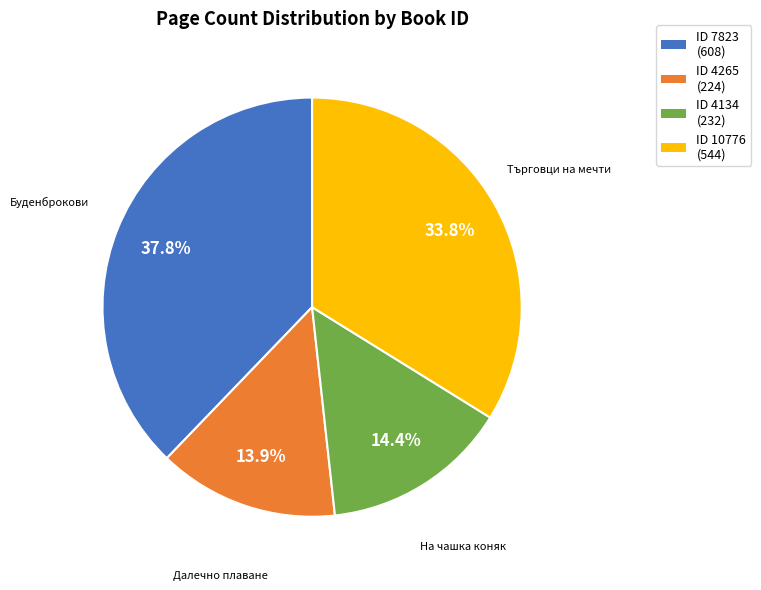

What is the largest slice in the pie chart?

ID 7823 (608)